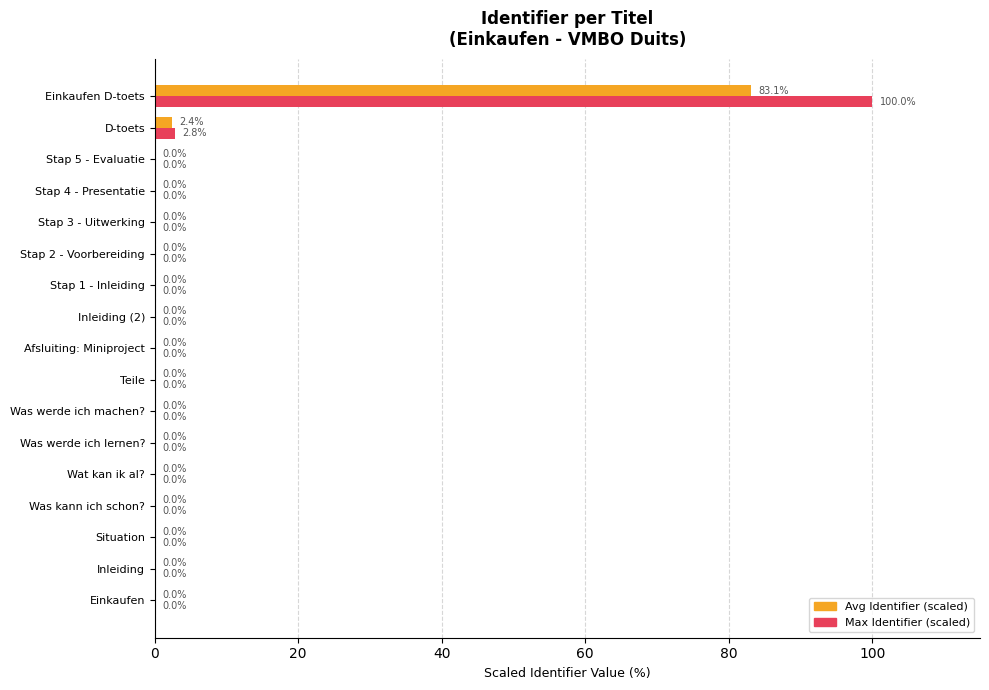

Which series changed the most between Stap 3 - Uitwerking and D-toets?

Max Identifier (scaled)